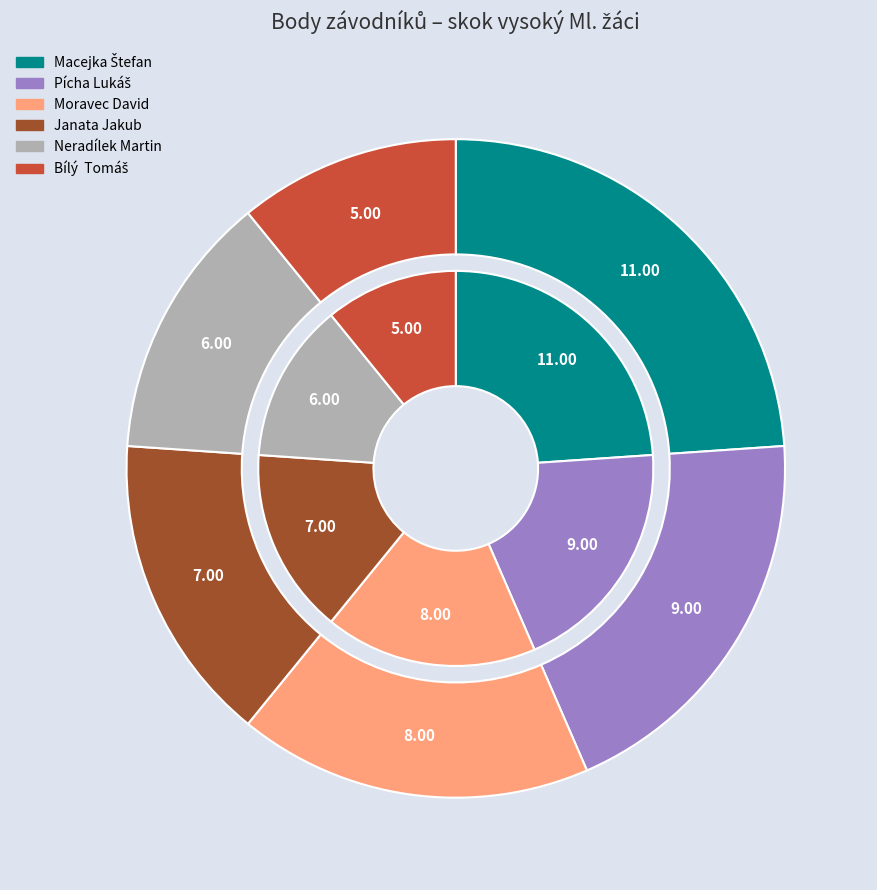

Does Bílý  Tomáš account for over 50% of the chart?

No